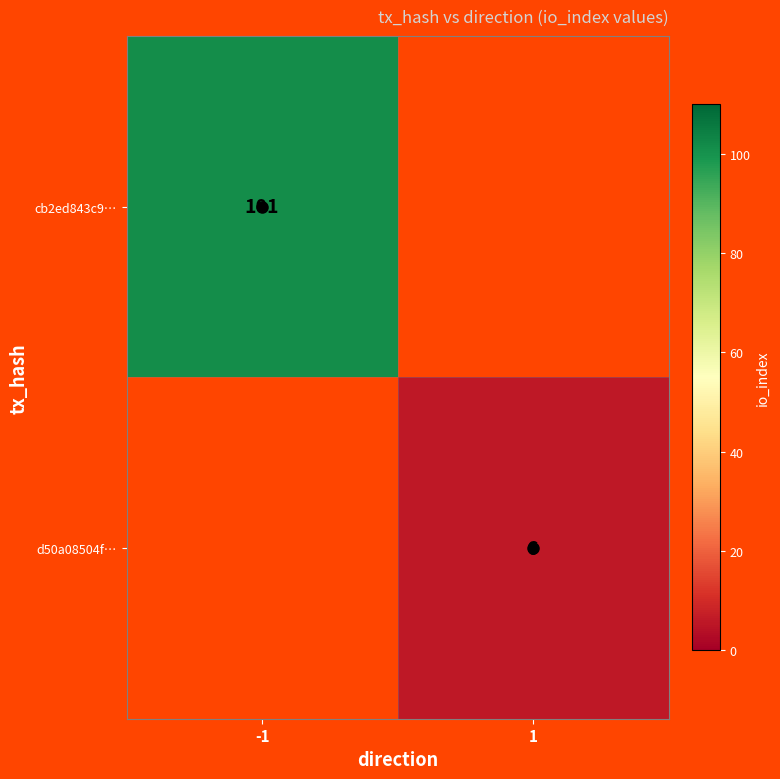

The value of cb2ed843c9… at -1 is 165.2. True or false?

False